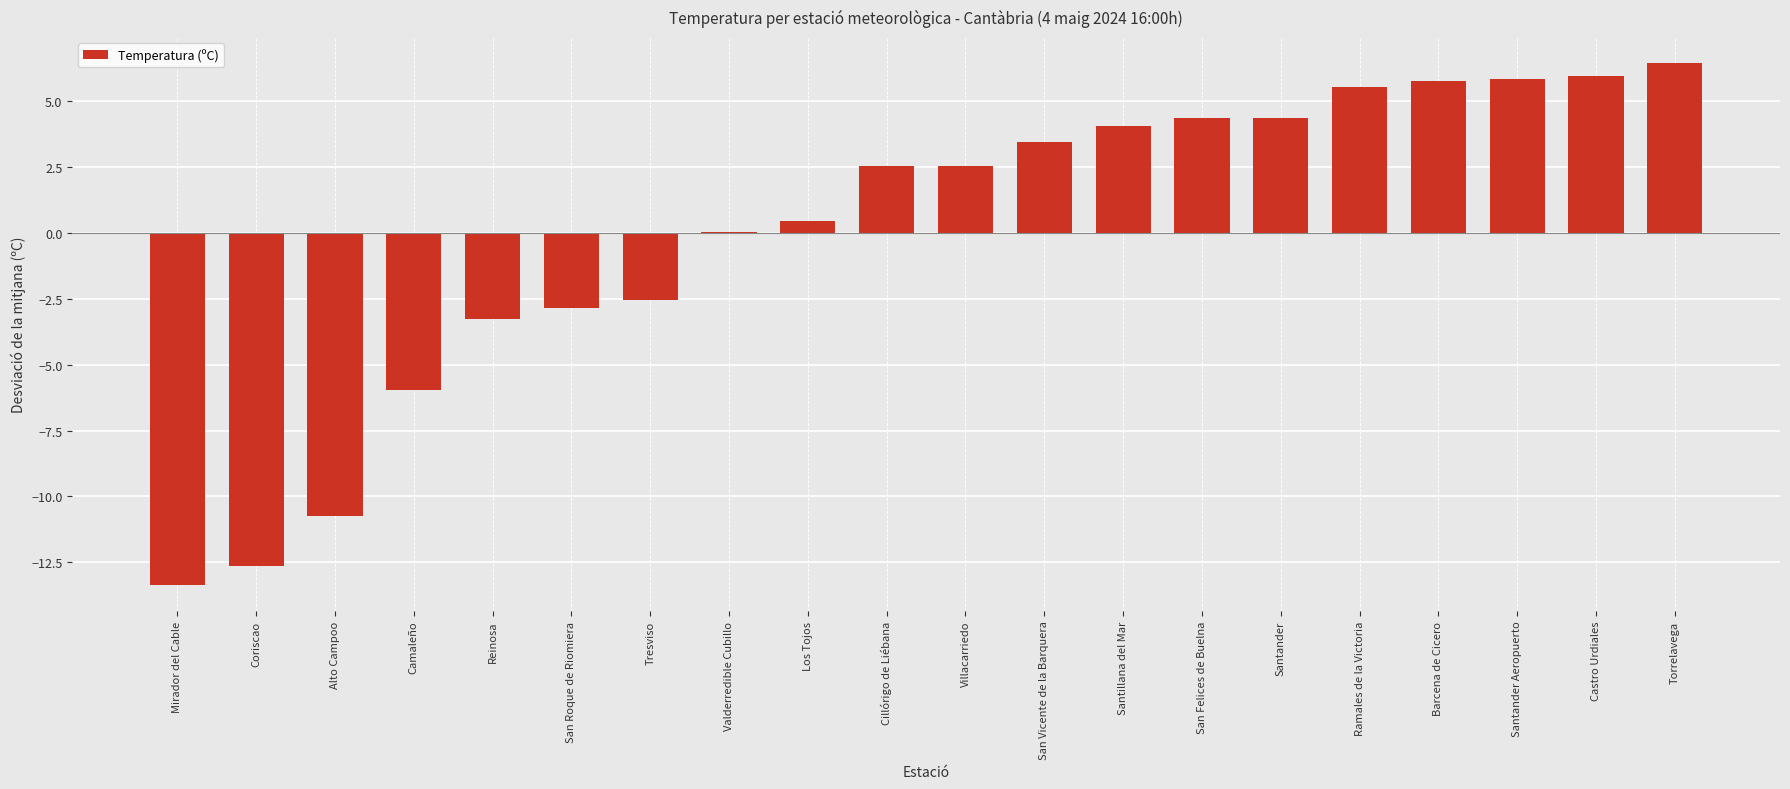

Which label corresponds to the largest value in the chart?

Torrelavega